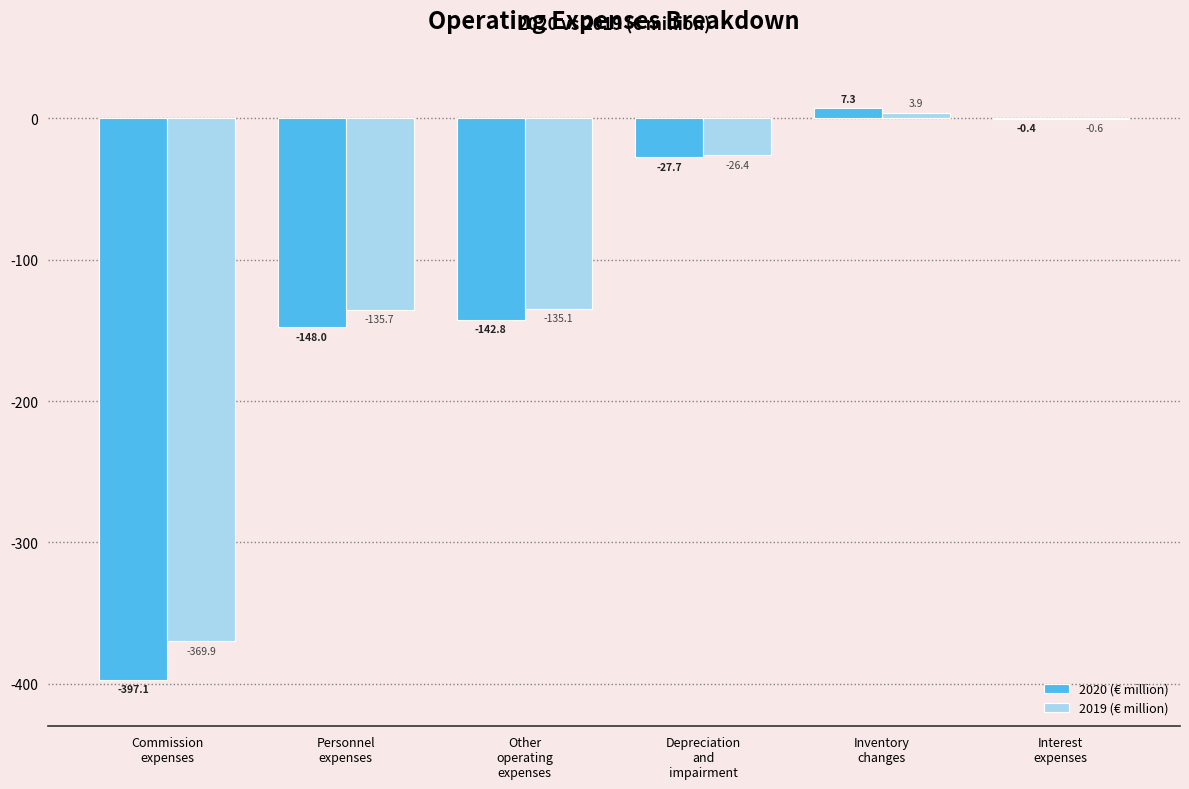

Which series has the largest total across all categories?

2019 (€ million)